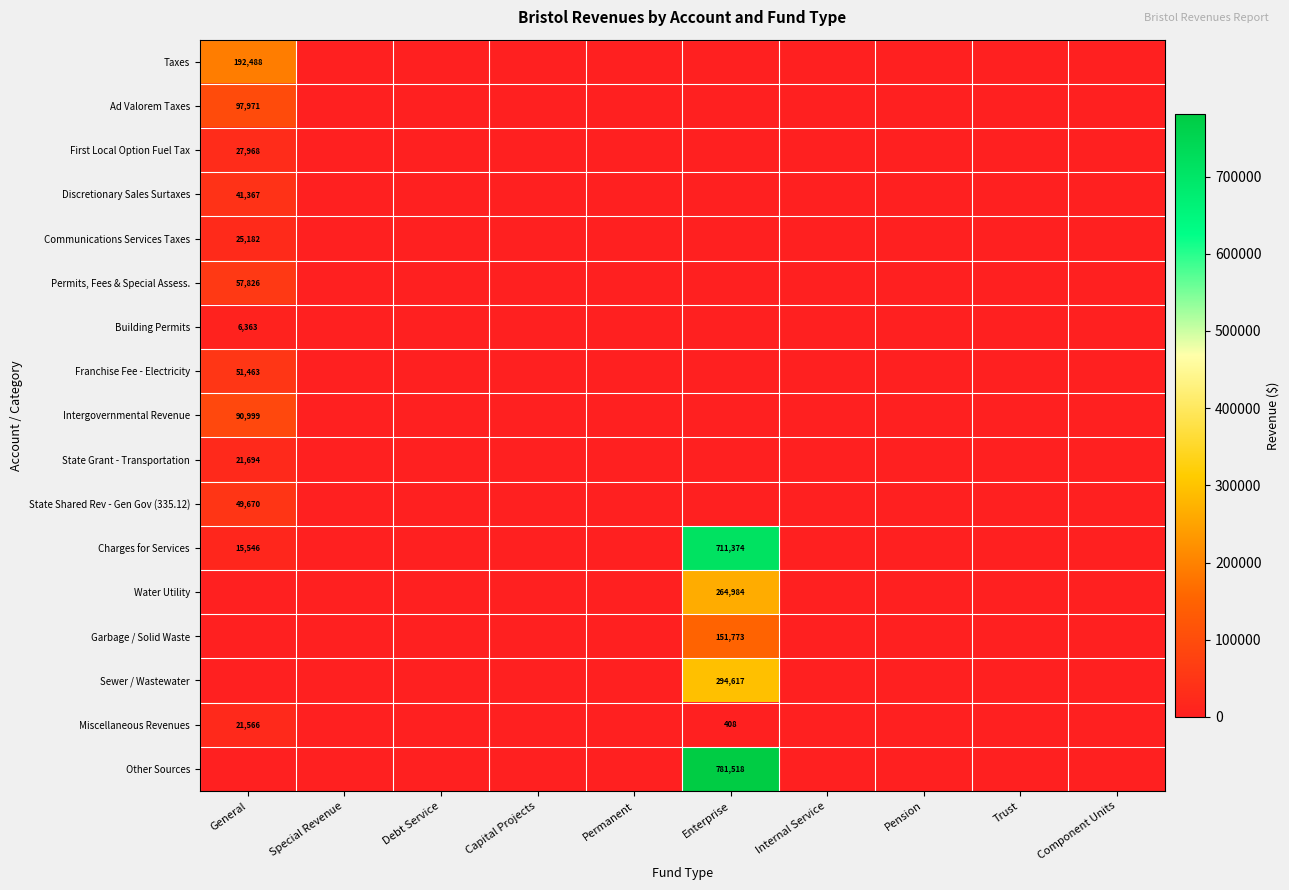

At which label does Water Utility reach its minimum?

General